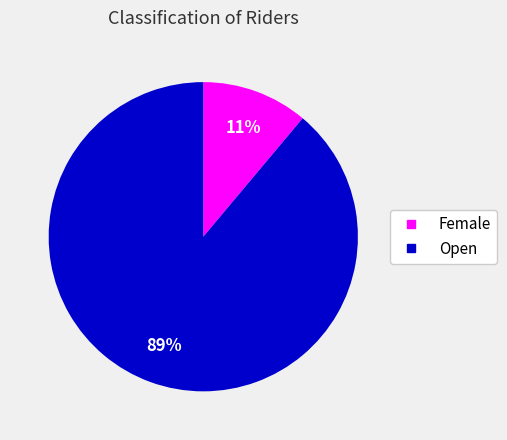

To the nearest percent, what is the difference between the Female and Open slice percentages?

78%